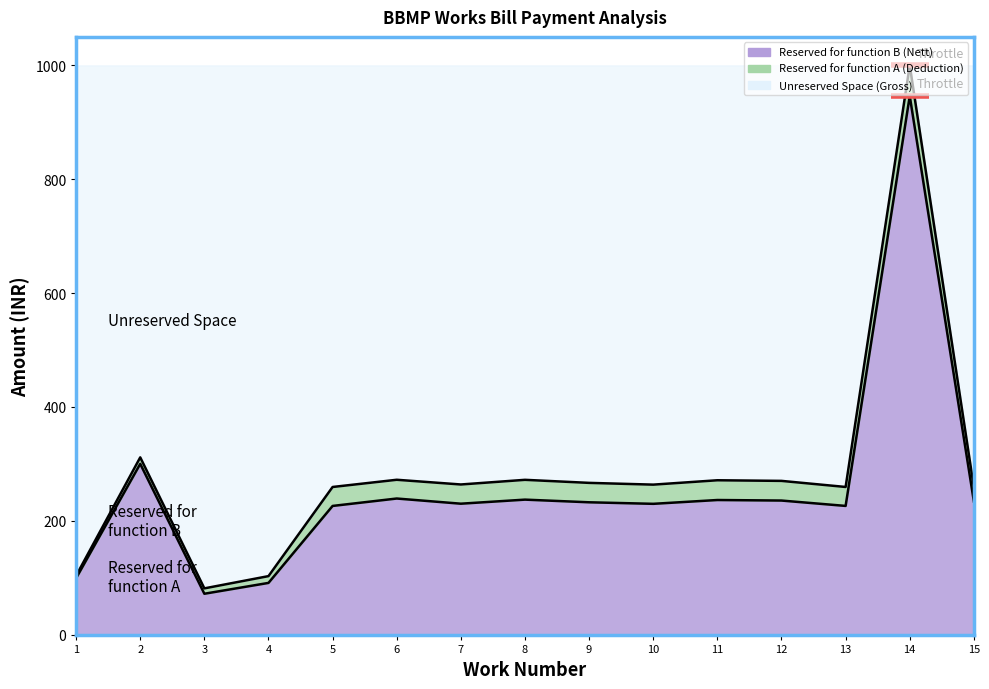

What is the spread (max minus min) of values at 11?

34.7